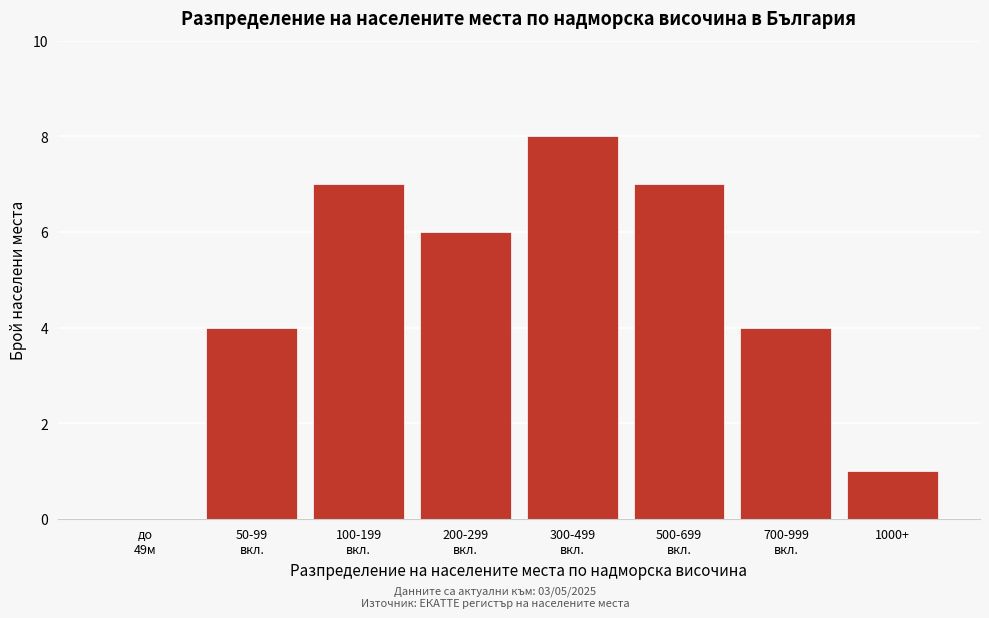

What is the greatest value displayed?

8